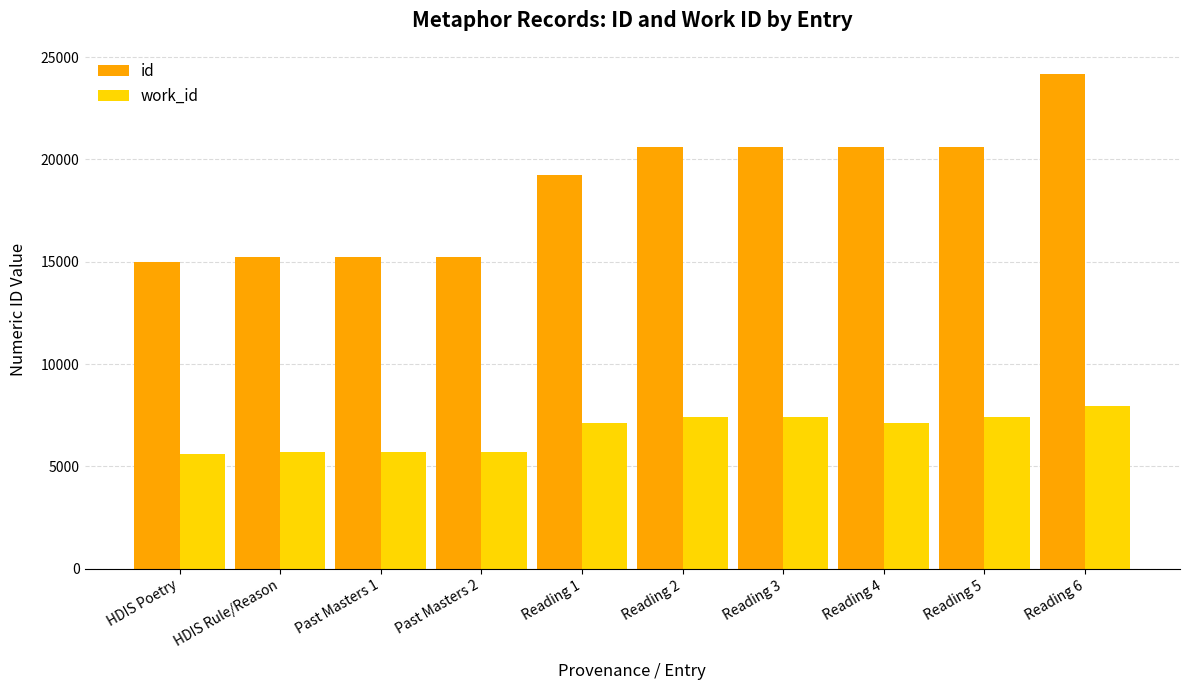

How many bars are there in total?

20